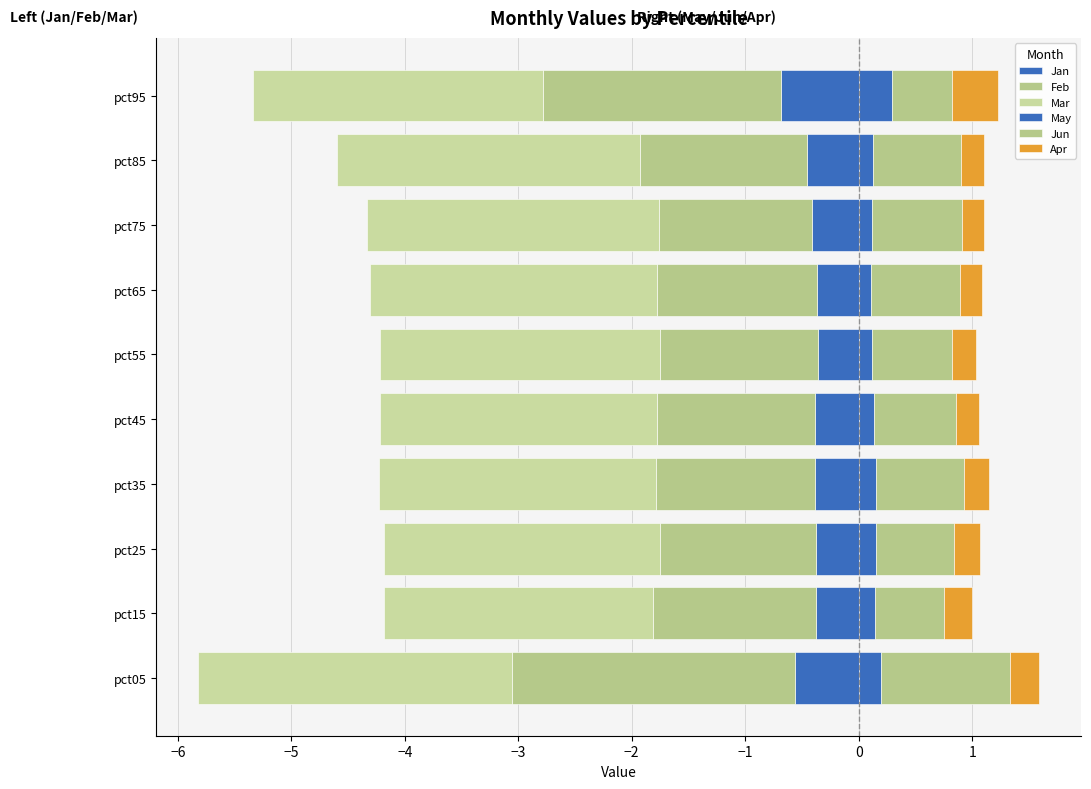

What is the difference between the second highest and minimum values in the Apr series?

0.1